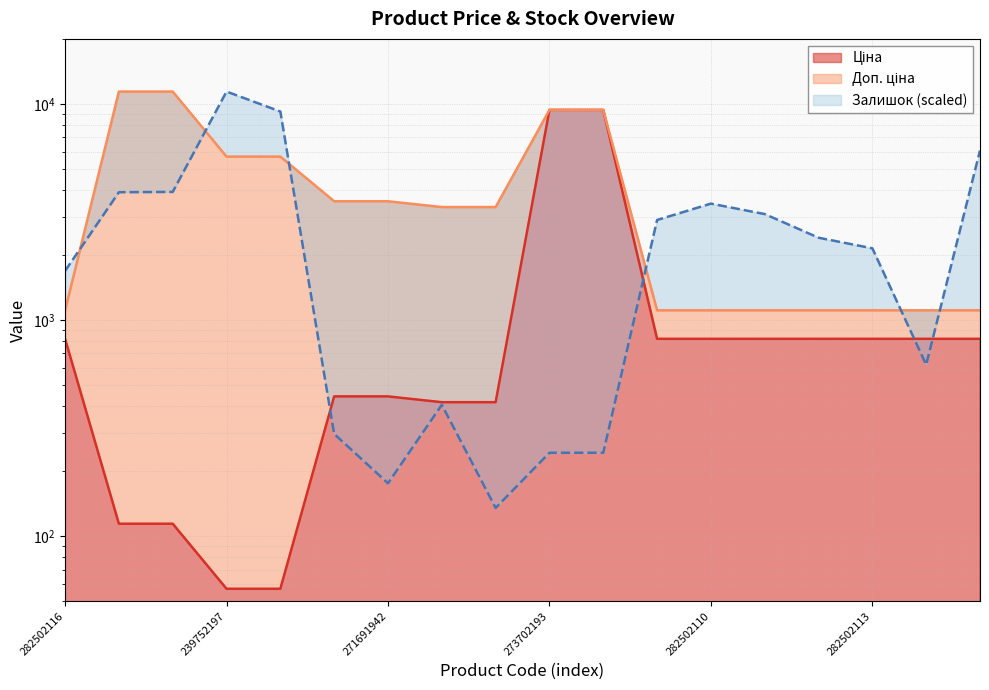

The value of Доп. ціна at 239792197 is 5102.6. True or false?

False